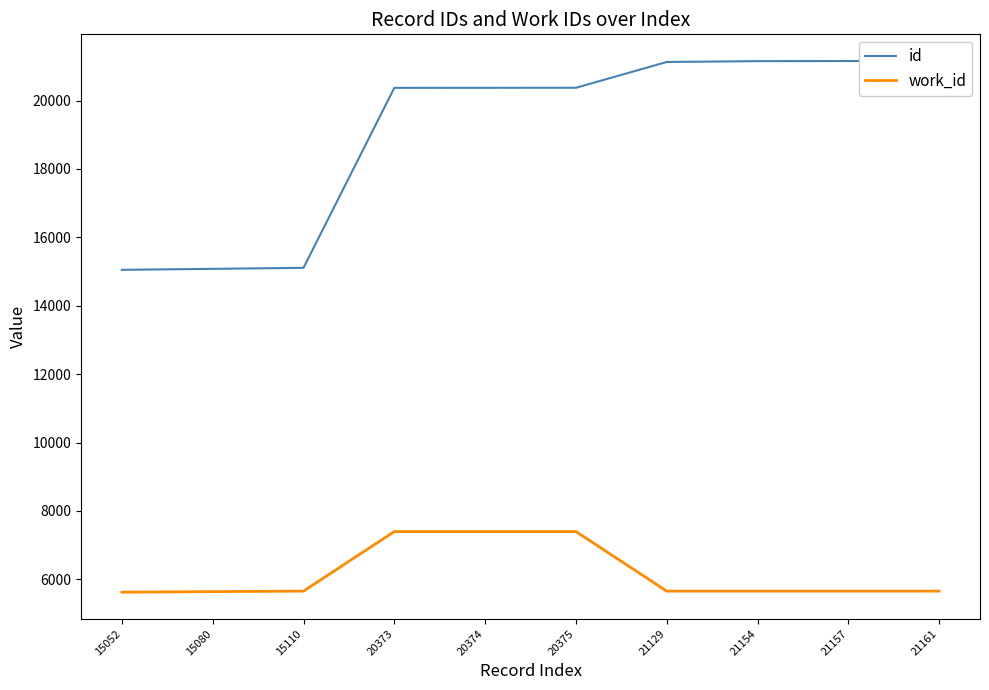

At which category is the sum across all series the highest?

20375